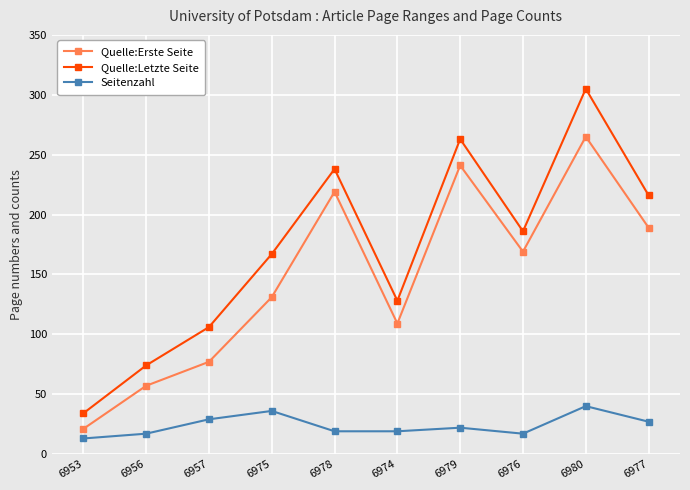

Which series changed the most between 6975 and 6976?

Quelle:Erste Seite